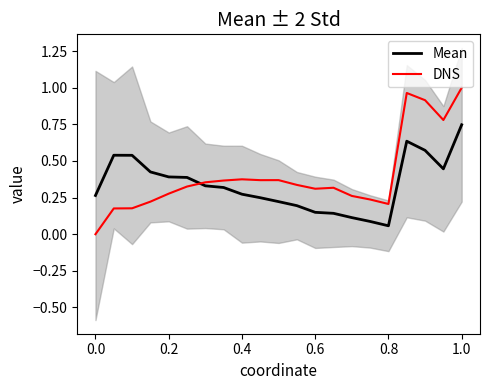

Which series ends up on top after the final intersection of DNS and Mean?

DNS